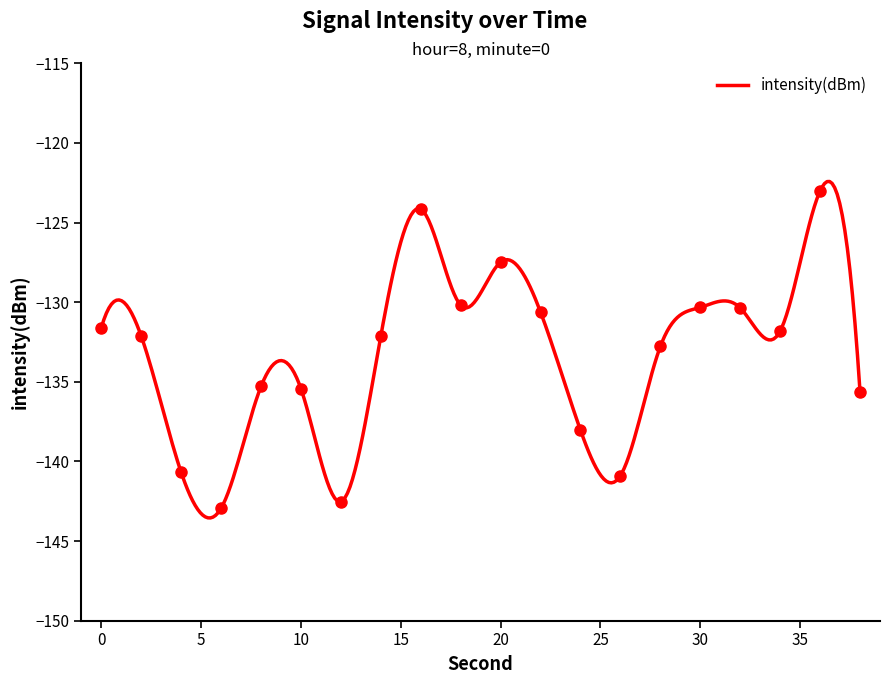

Rank the categories by value from highest to lowest.

36, 16, 20, 18, 30, 32, 22, 0, 34, 14, 2, 28, 8, 10, 38, 24, 4, 26, 12, 6